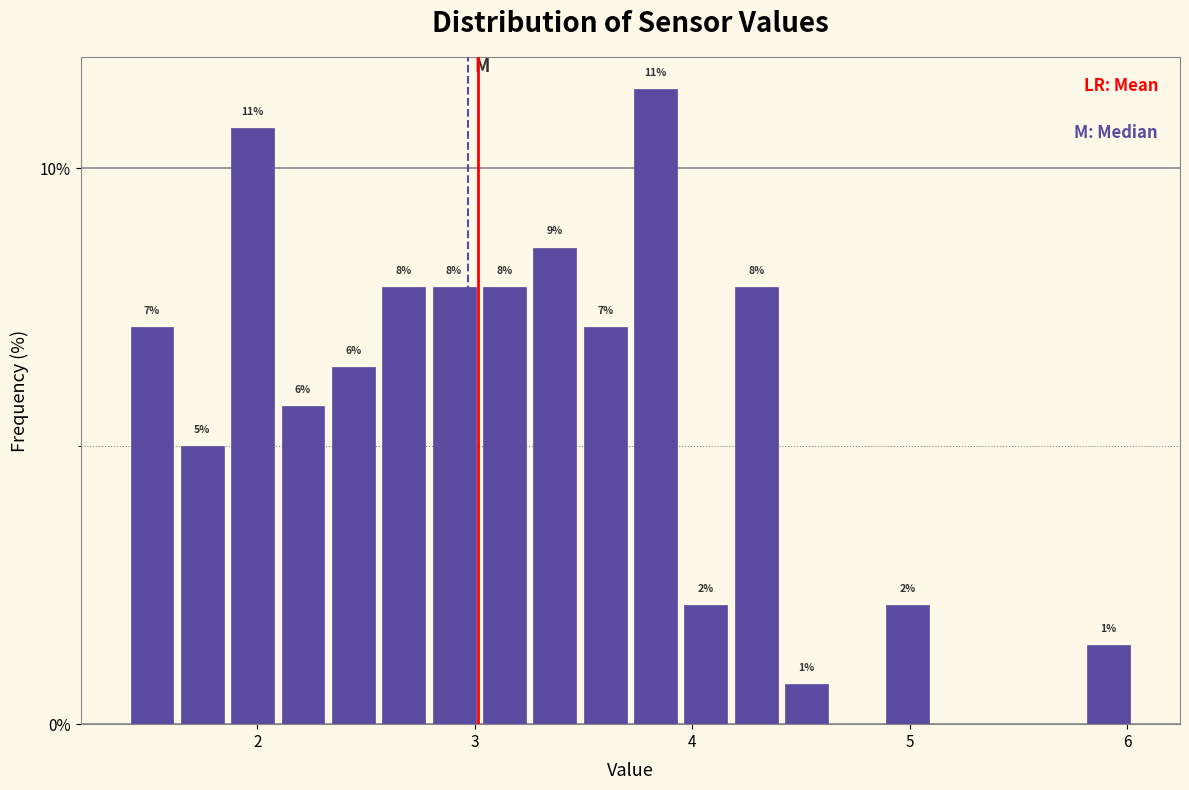

Around what value on the x-axis is the tallest bar? Give the approximate position of its centre, as read against the axis.

3.8